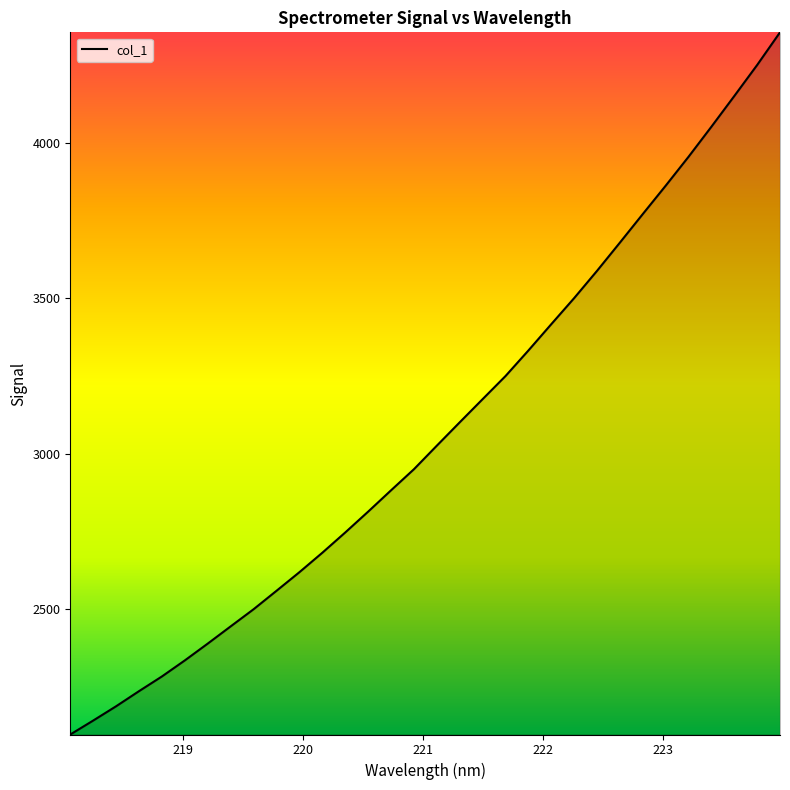

What is the minimum value shown in the chart?

2095.2